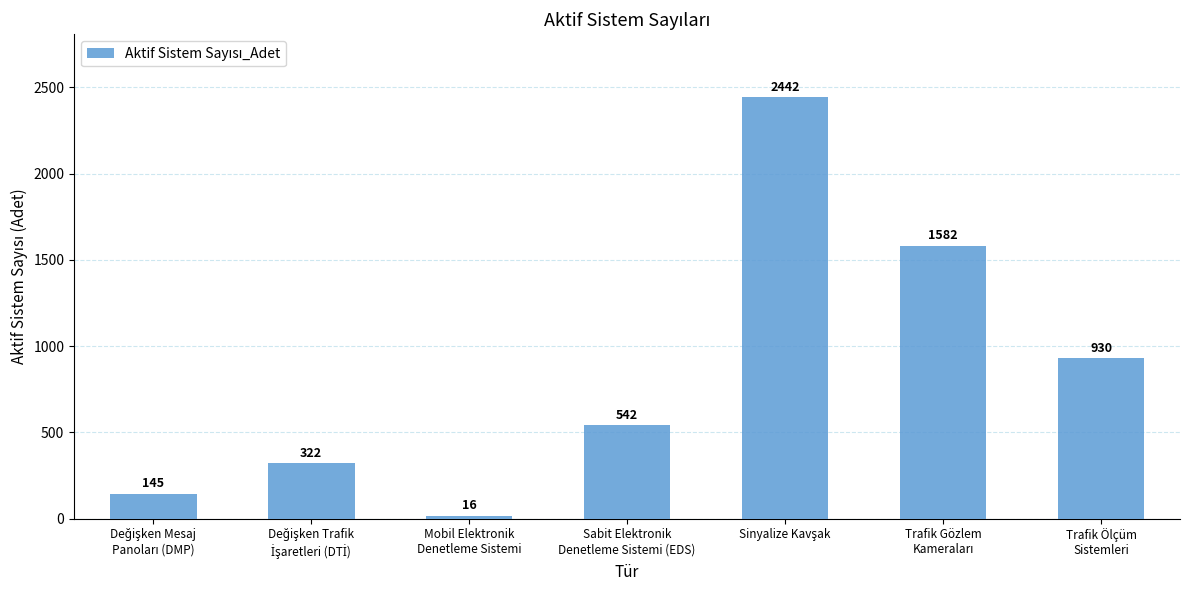

What is the value of the 4th bar from the left?

542